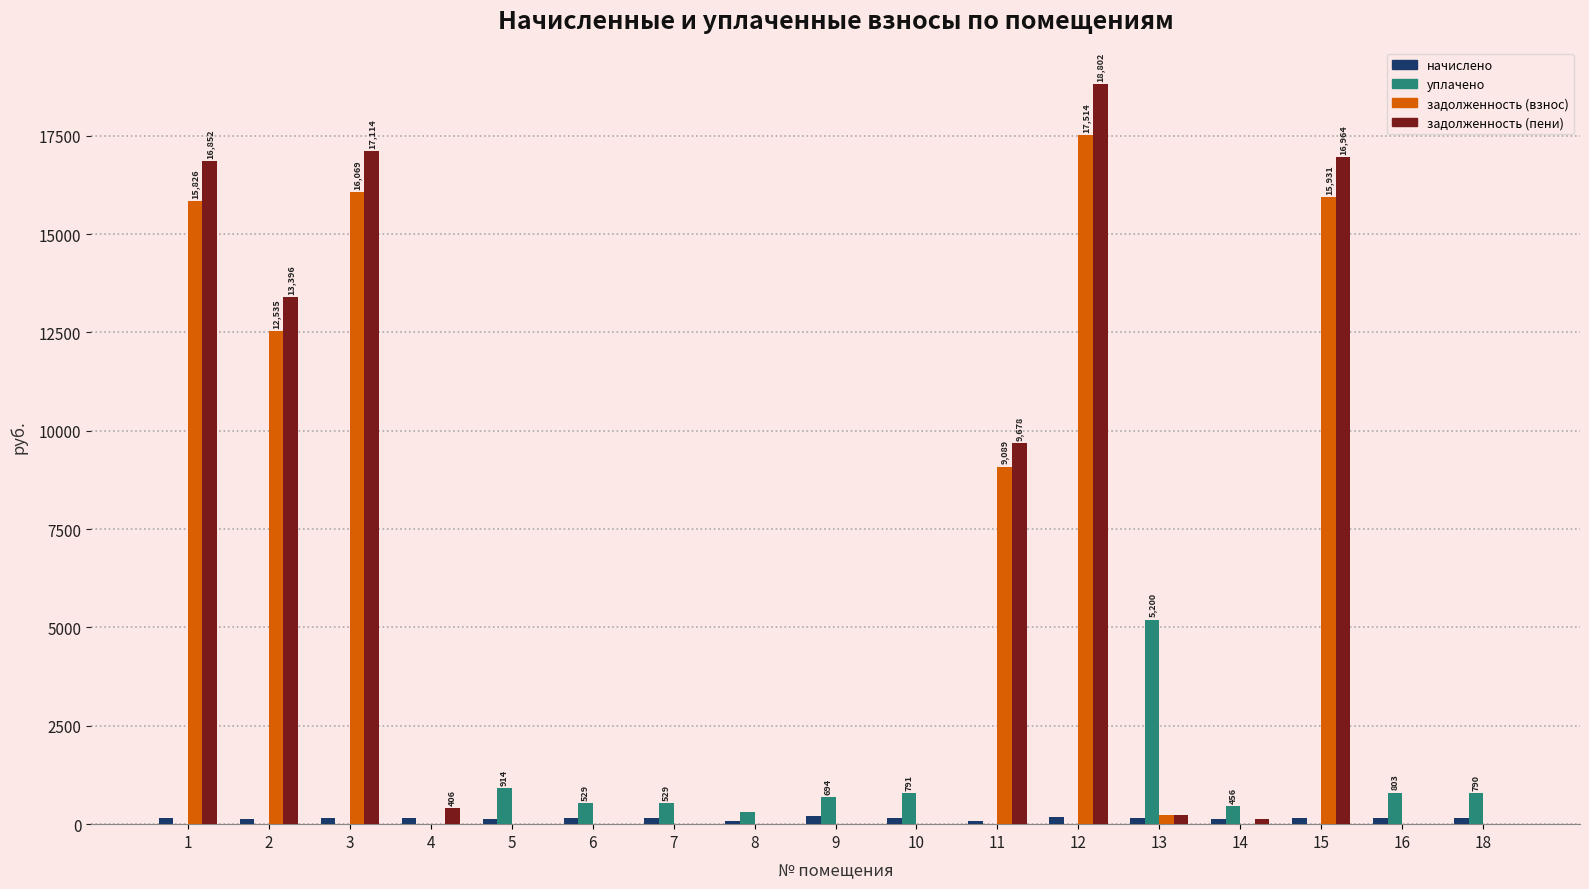

Is the value of задолженность (взнос) at 7 greater than the value of задолженность (пени) at 3?

No